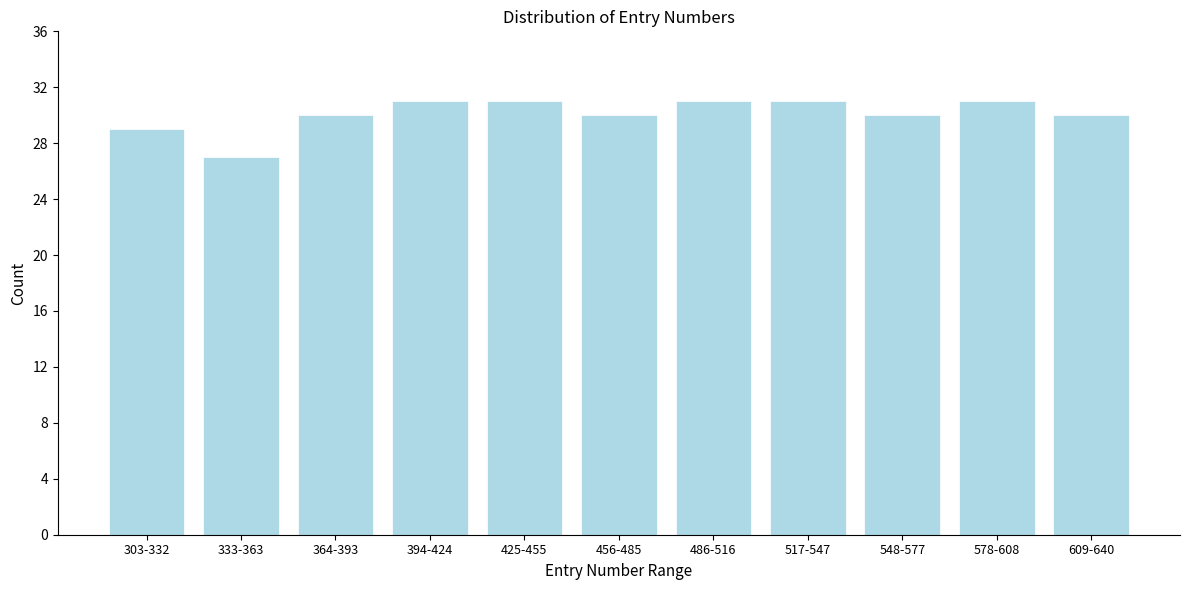

Reading left to right, extract all data points from this chart.

29	27	30	31	31	30	31	31	30	31	30